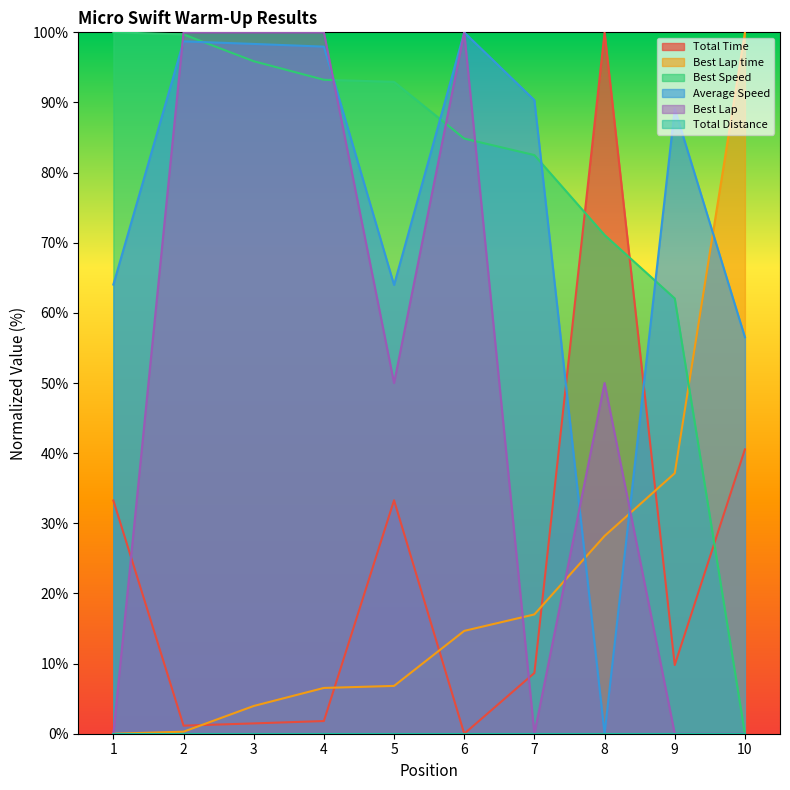

True or false: Best Lap and Best Lap time cross at least once.

True